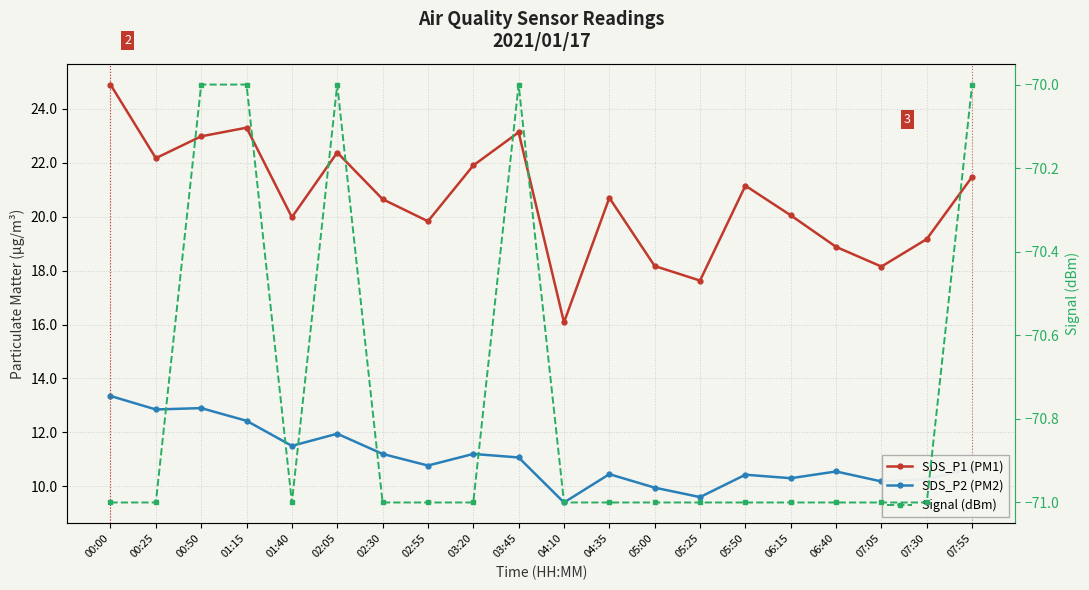

True or false: Signal (dBm) and SDS_P1 (PM1) intersect in this chart.

False